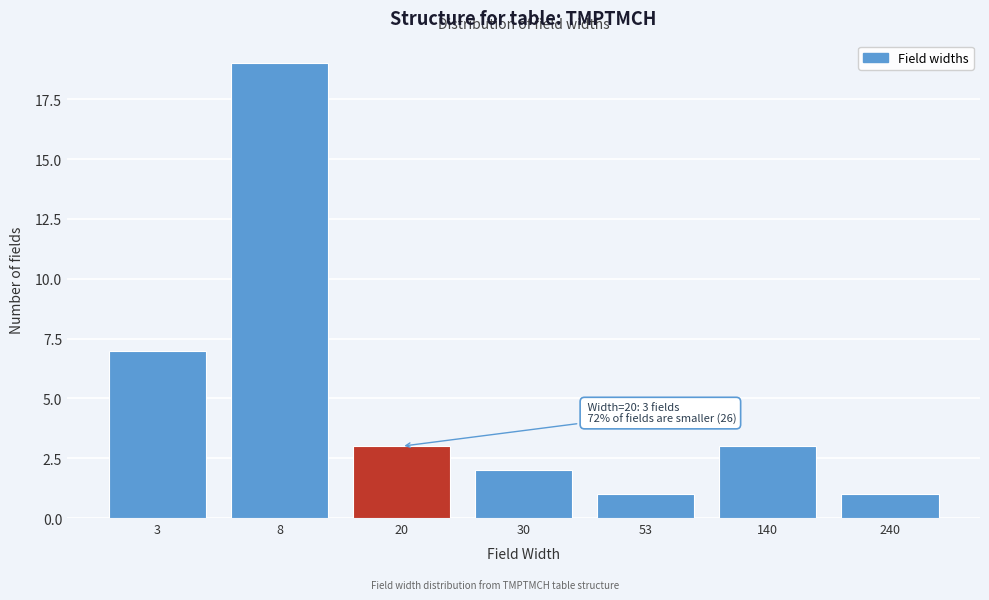

Reading left to right, list all the values displayed in this chart.

3=7	8=19	20=3	30=2	53=1	140=3	240=1